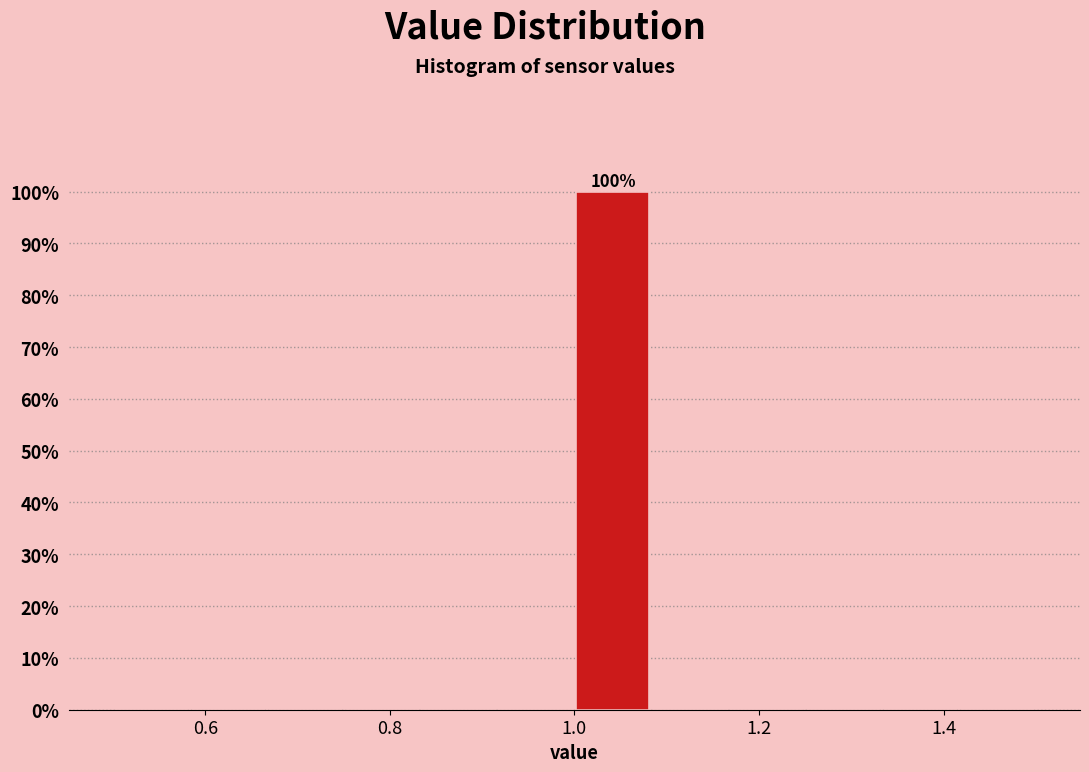

Which range on the x-axis has the tallest bar?

1.00 to 1.08